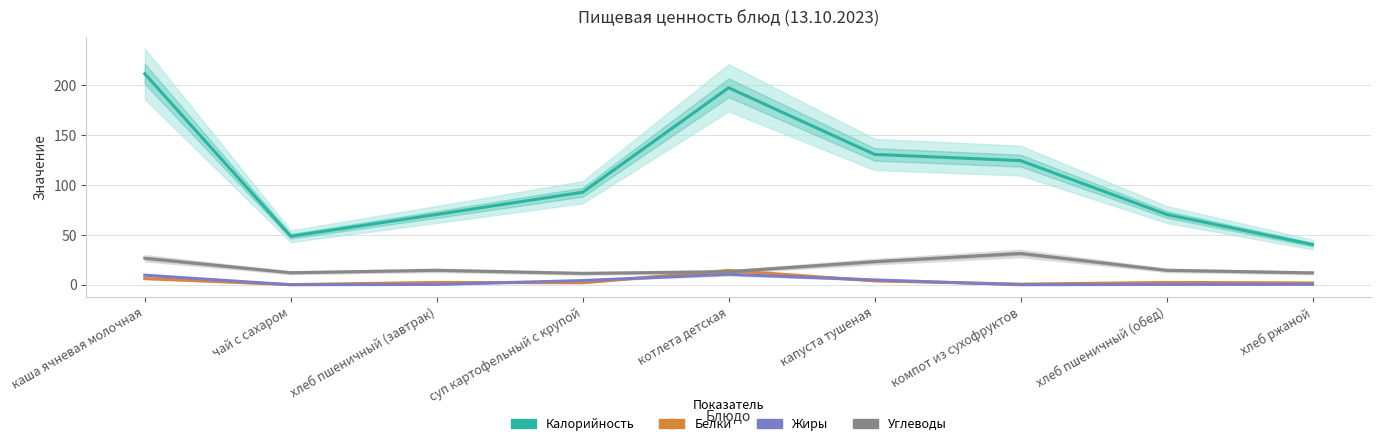

At хлеб пшеничный (завтрак), list the series in order from largest to smallest.

Калорийность, Углеводы, Белки, Жиры